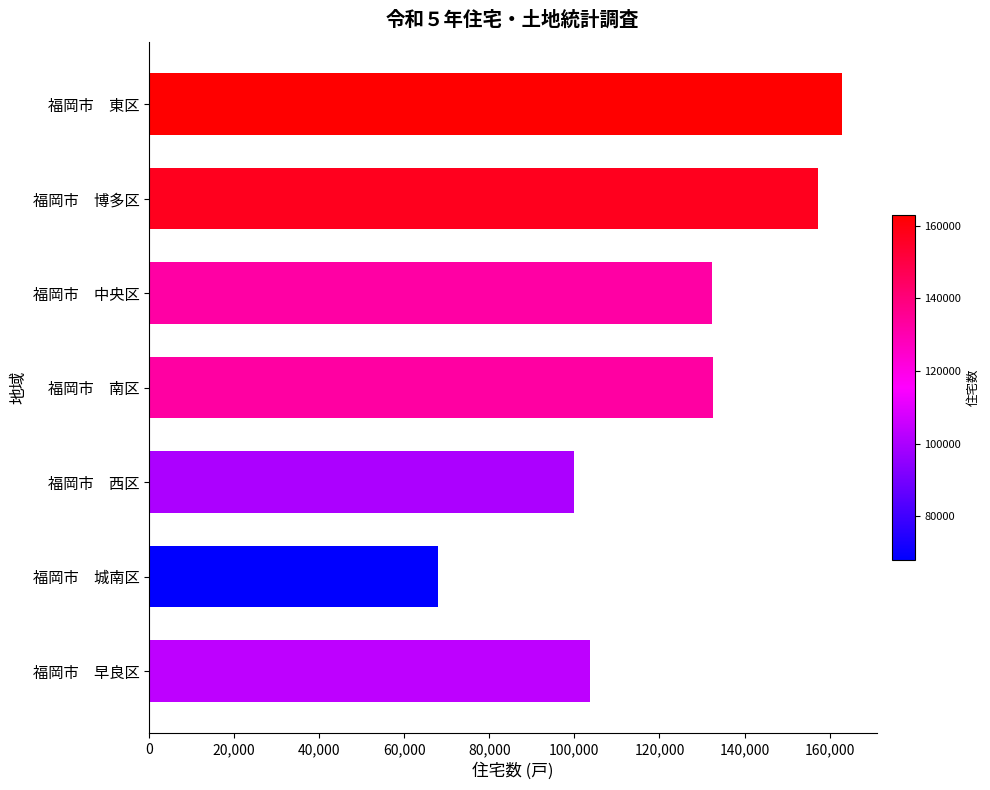

What is the average value?

122350